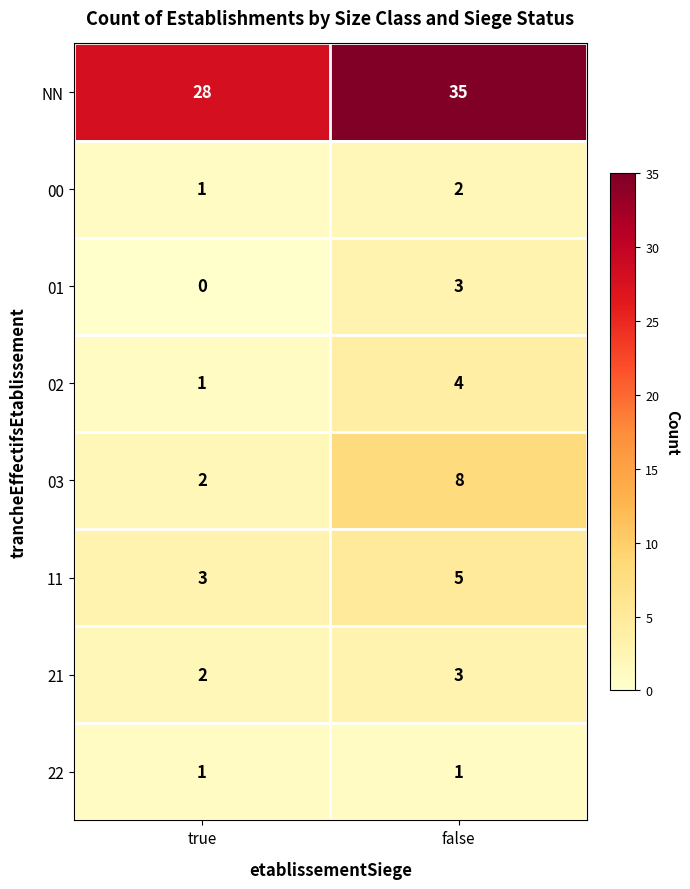

At which label is 11 closest to 4?

true